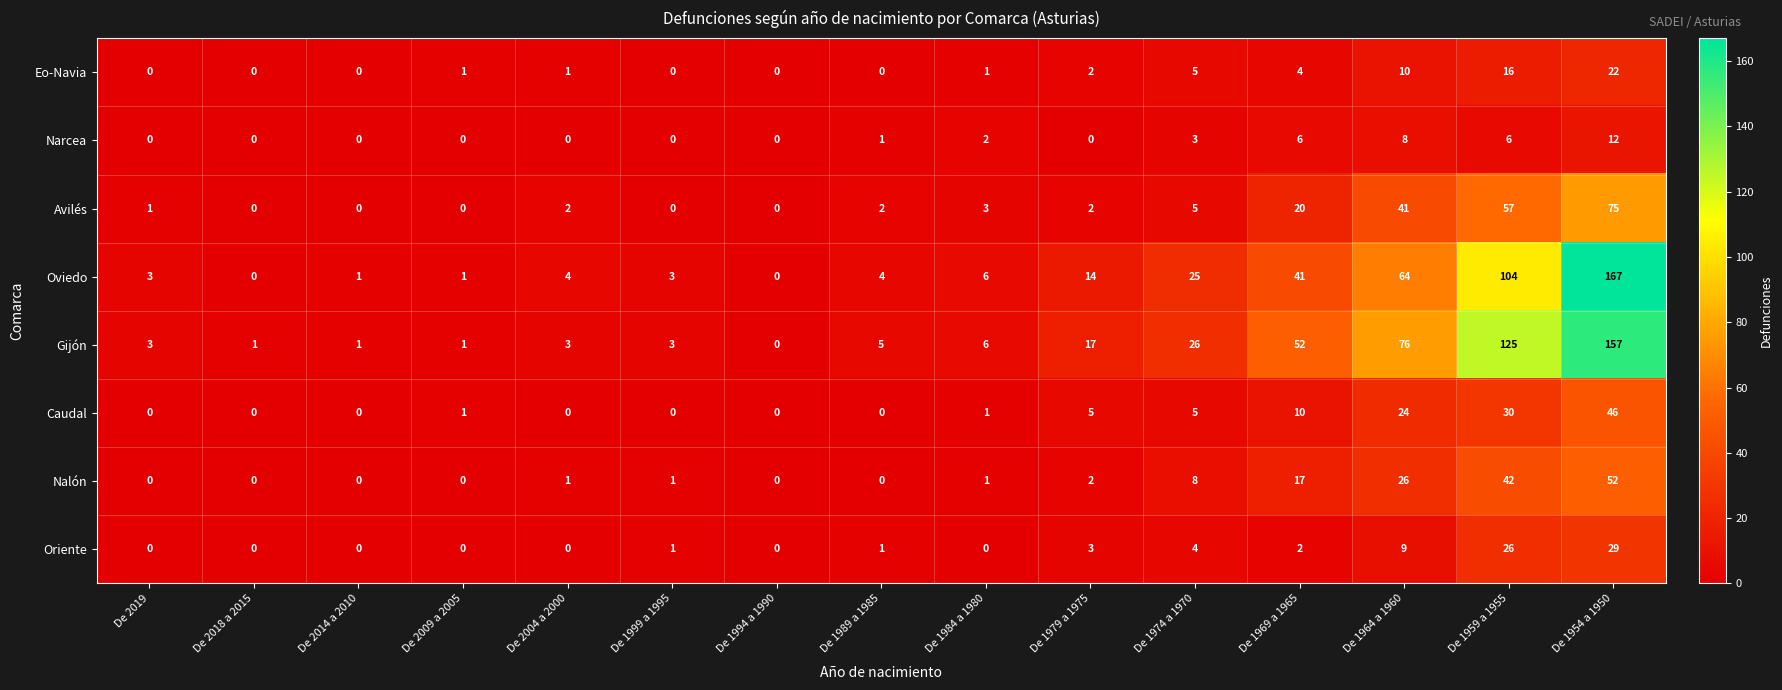

At which category is the sum across all series the highest?

De 1954 a 1950